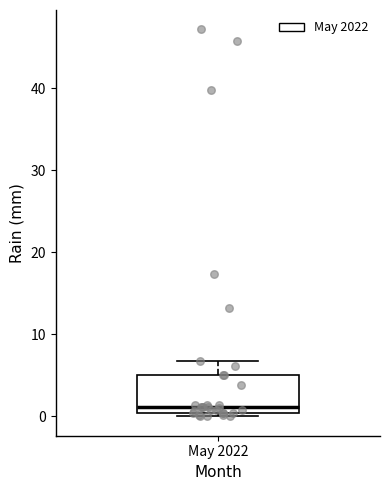

Transcribe this box plot: give where the median line is, the range the box spans, and where the two whiskers end, as read against the y-axis. The values are not printed on the chart, so give them approximately, as read against the axis.

median 1, box 0 to 5, whiskers 0 (just below the box's lower edge) to 7